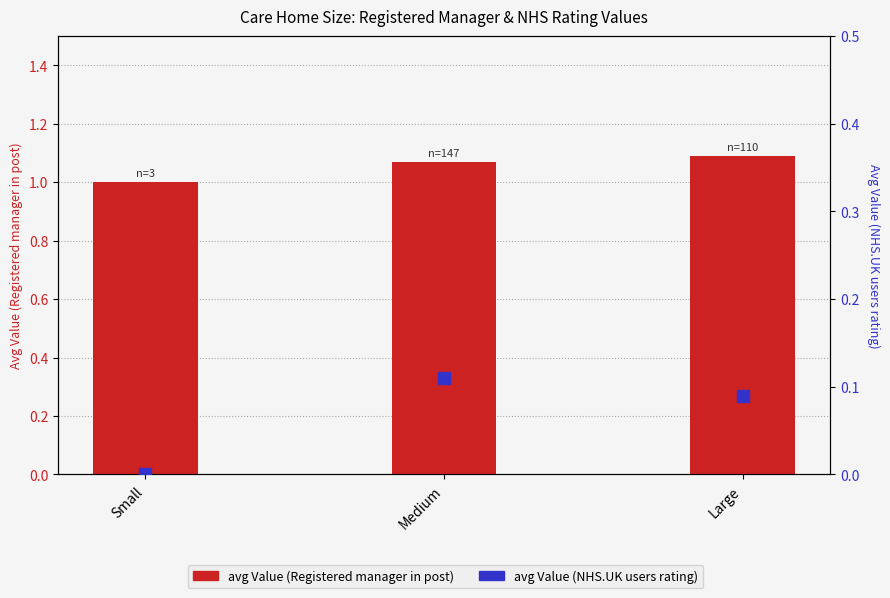

True or false: the data shows 0.7 at Small.

False